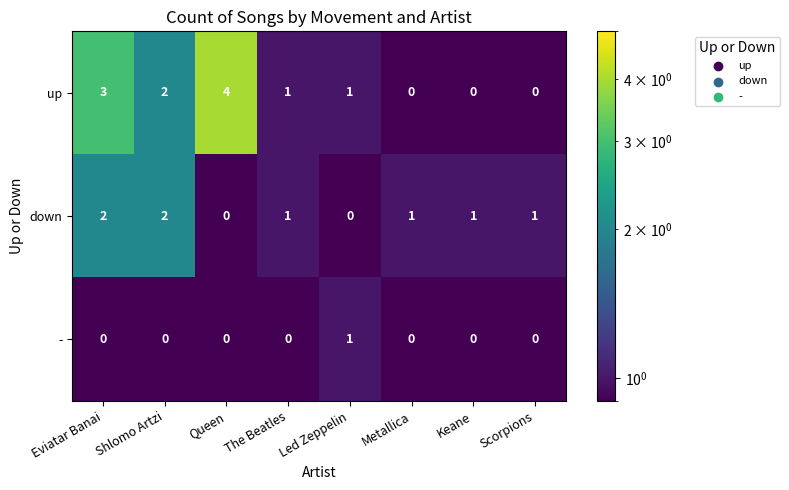

What is the total value across all series at Keane?

1